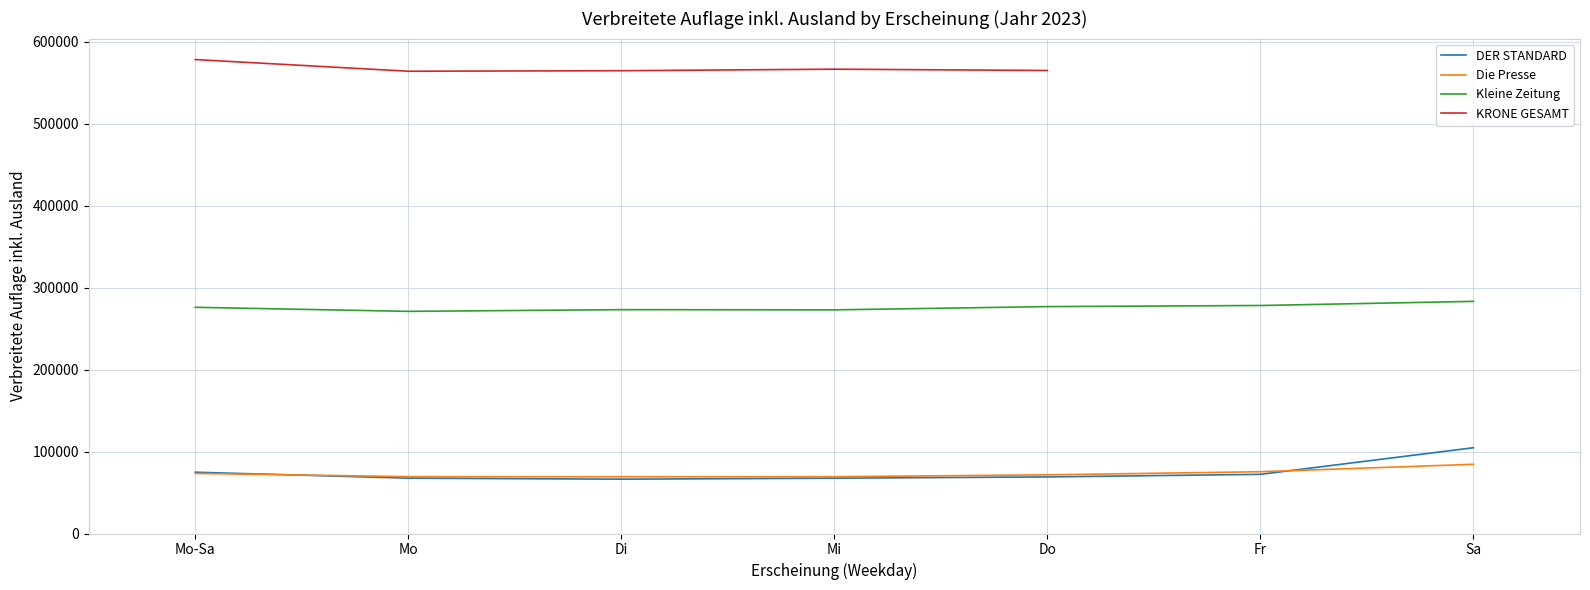

True or false: DER STANDARD and Die Presse intersect in this chart.

True